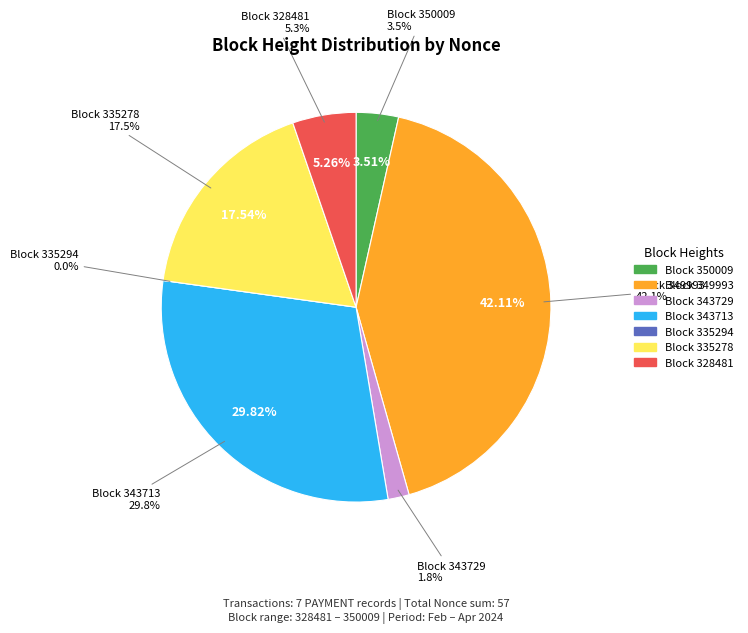

Combined, what portion of the pie is 350009 and 335294?

3.5%